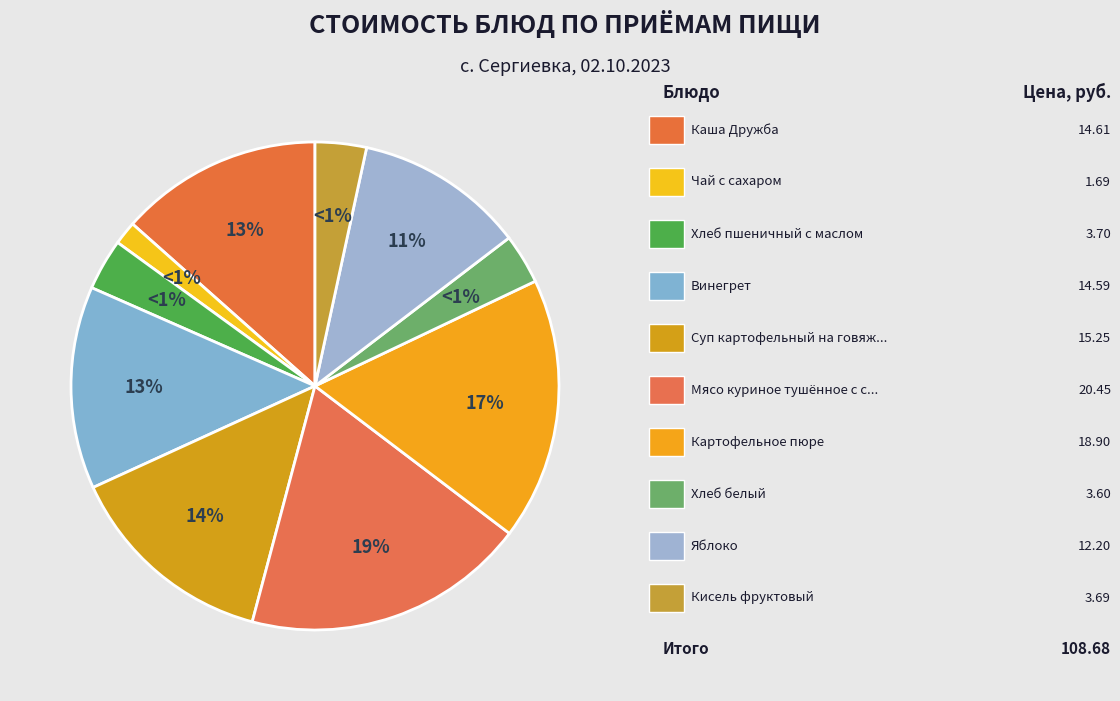

Approximately how many times larger is the value at Картофельное пюре compared to Кисель фруктовый?

5.1